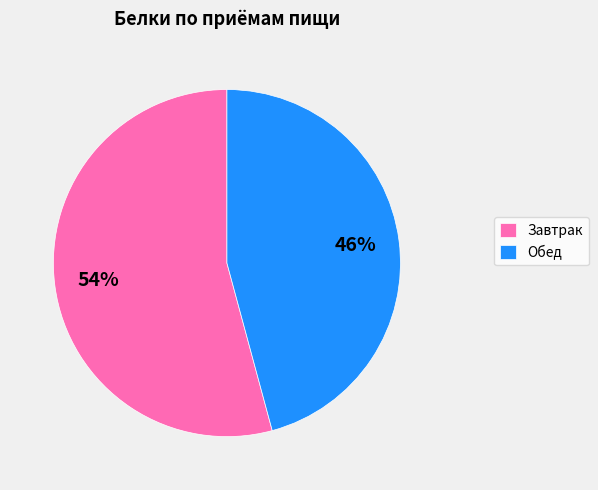

Do Завтрак and Обед together represent more than half of the pie?

Yes